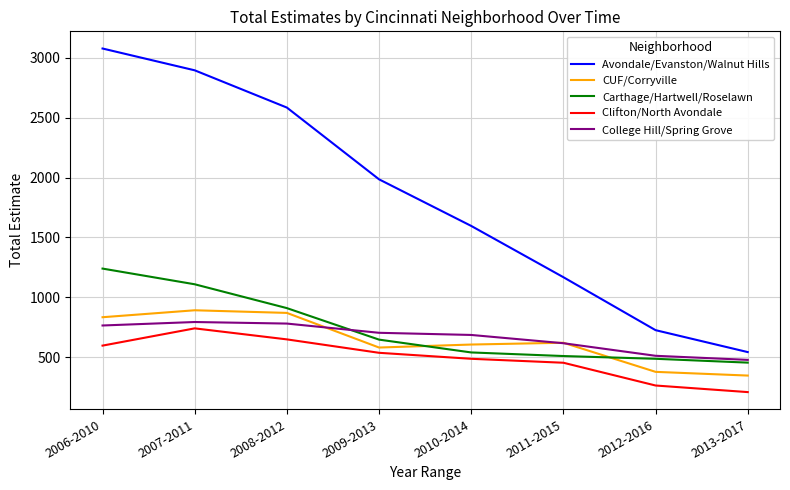

True or false: Clifton/North Avondale and CUF/Corryville intersect in this chart.

False